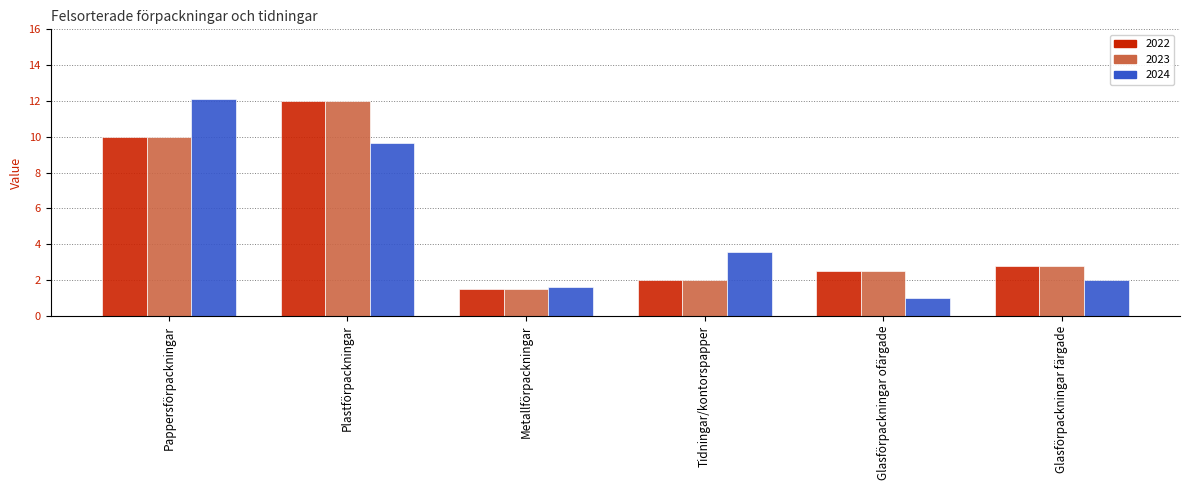

Between Tidningar/kontorspapper and Glasförpackningar ofärgade, which series saw the biggest shift?

2024